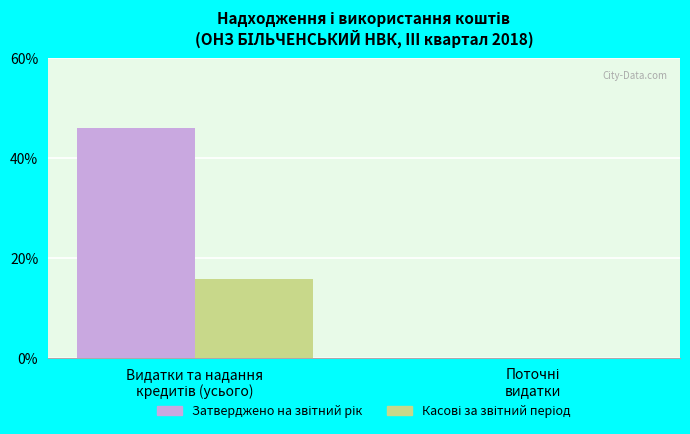

What is the sum of the Затверджено на звітний рік values at Поточні
видатки and Видатки та надання
кредитів (усього)?

46.0